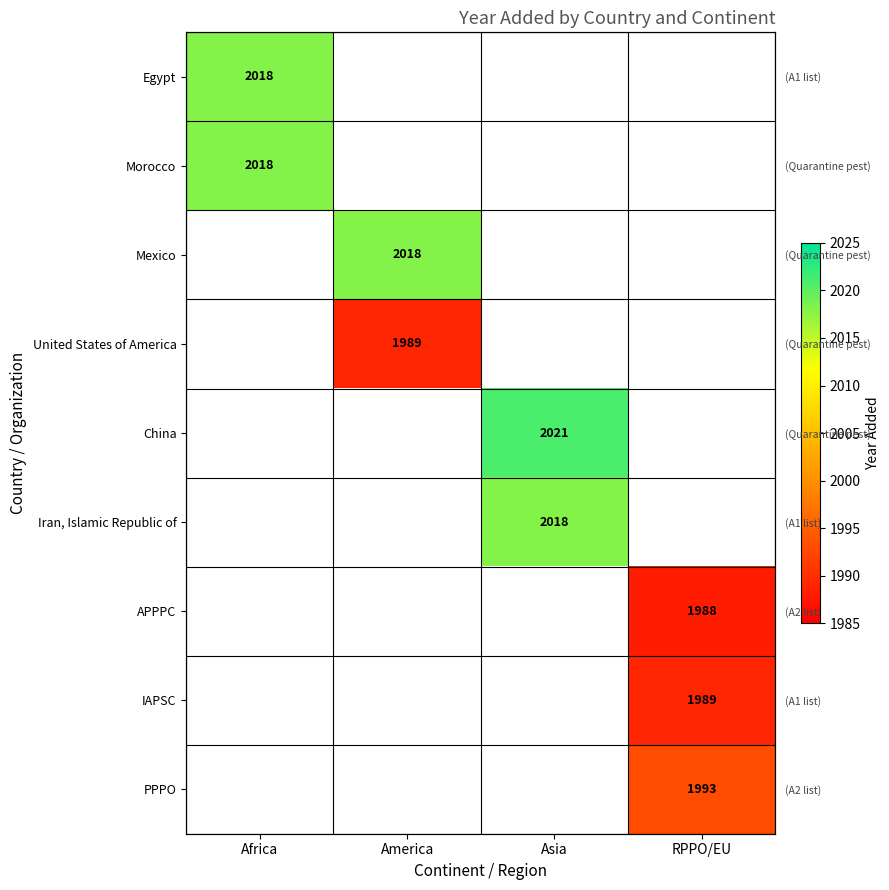

Which series has the largest range (max minus min)?

Egypt